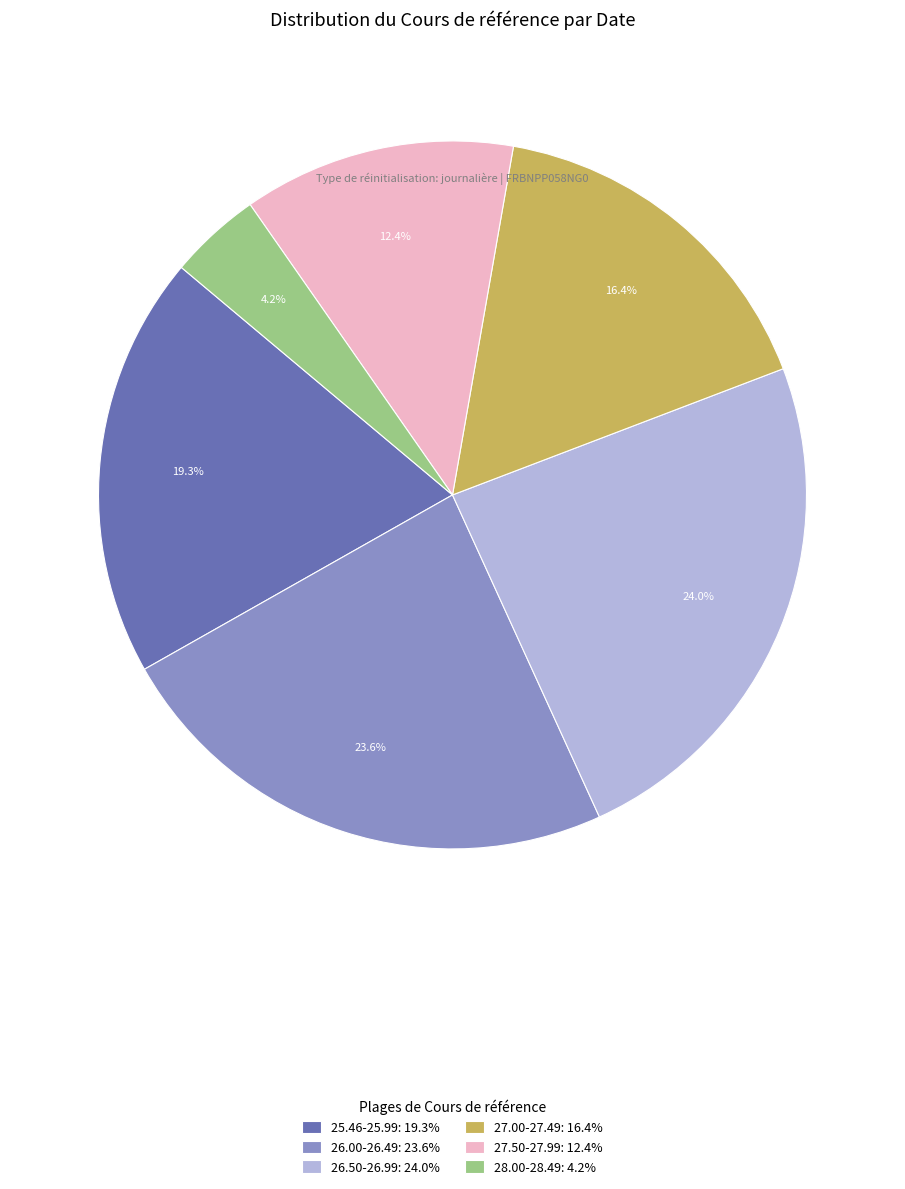

Which slice is the smallest?

28.00-28.49: 4.2%